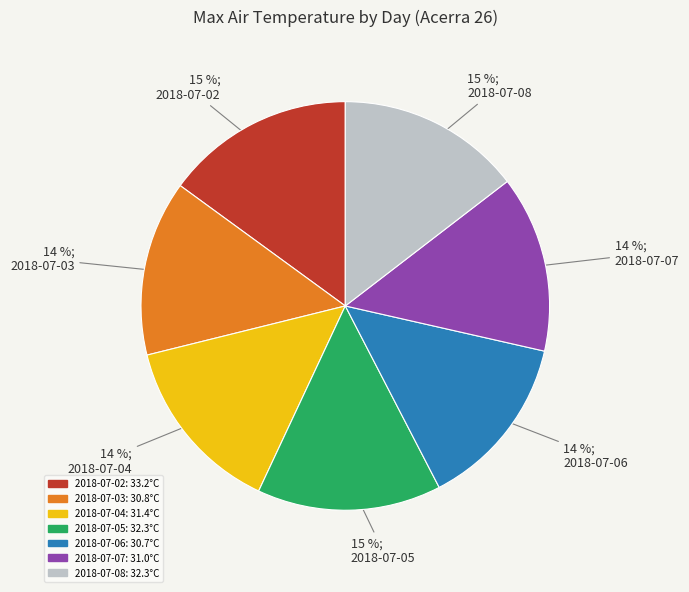

True or false: 2018-07-02 accounts for 15% of the total.

True